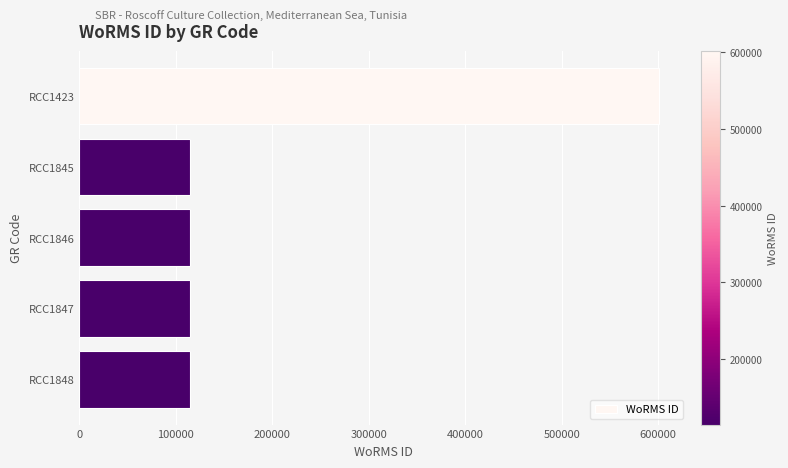

What is the ratio of the value at RCC1423 to the value at RCC1848?

5.2